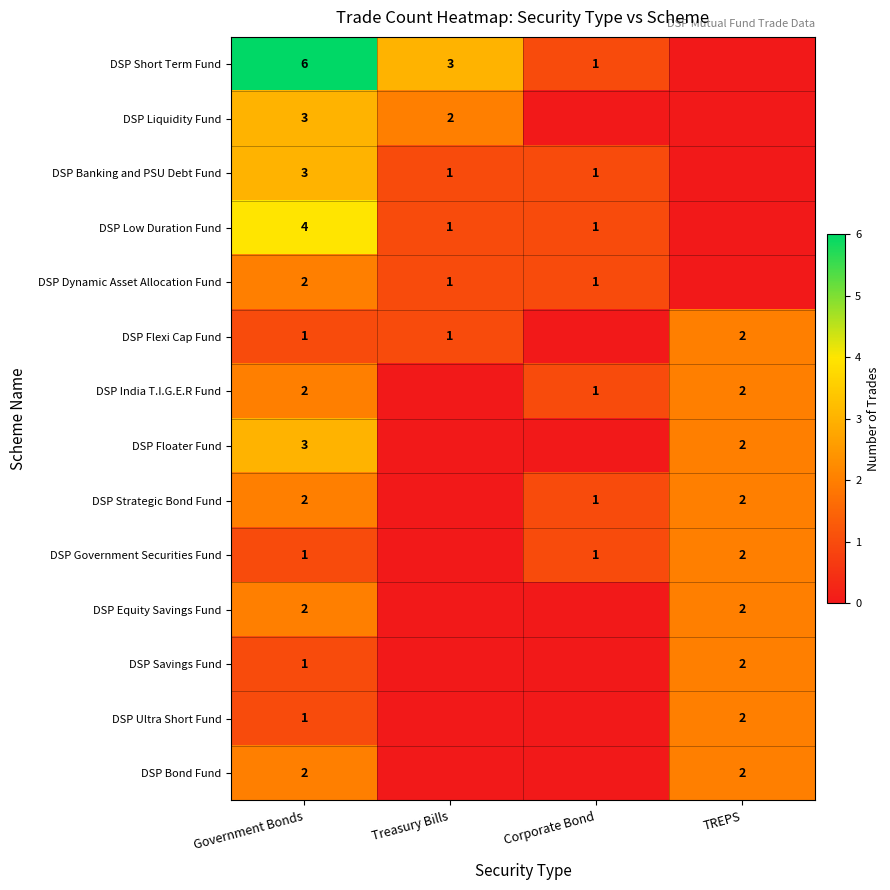

True or false: DSP Bond Fund has a value of 0 at Government Bonds.

False